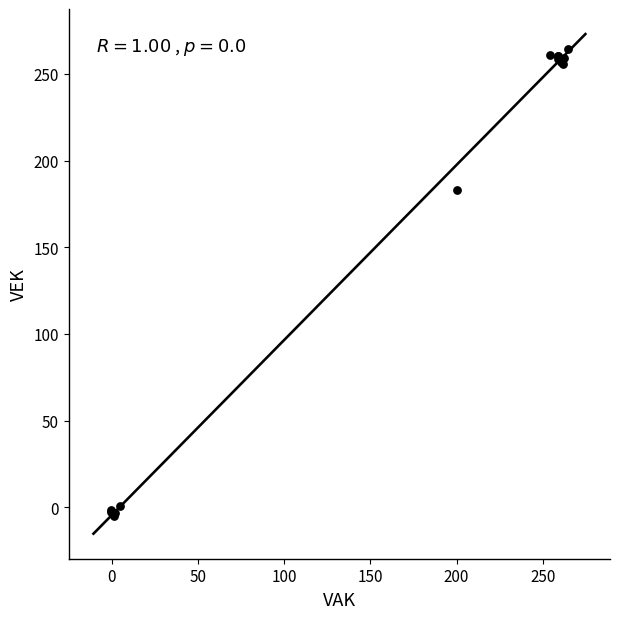

What Y value in the scatter plot is closest to 129?

182.8